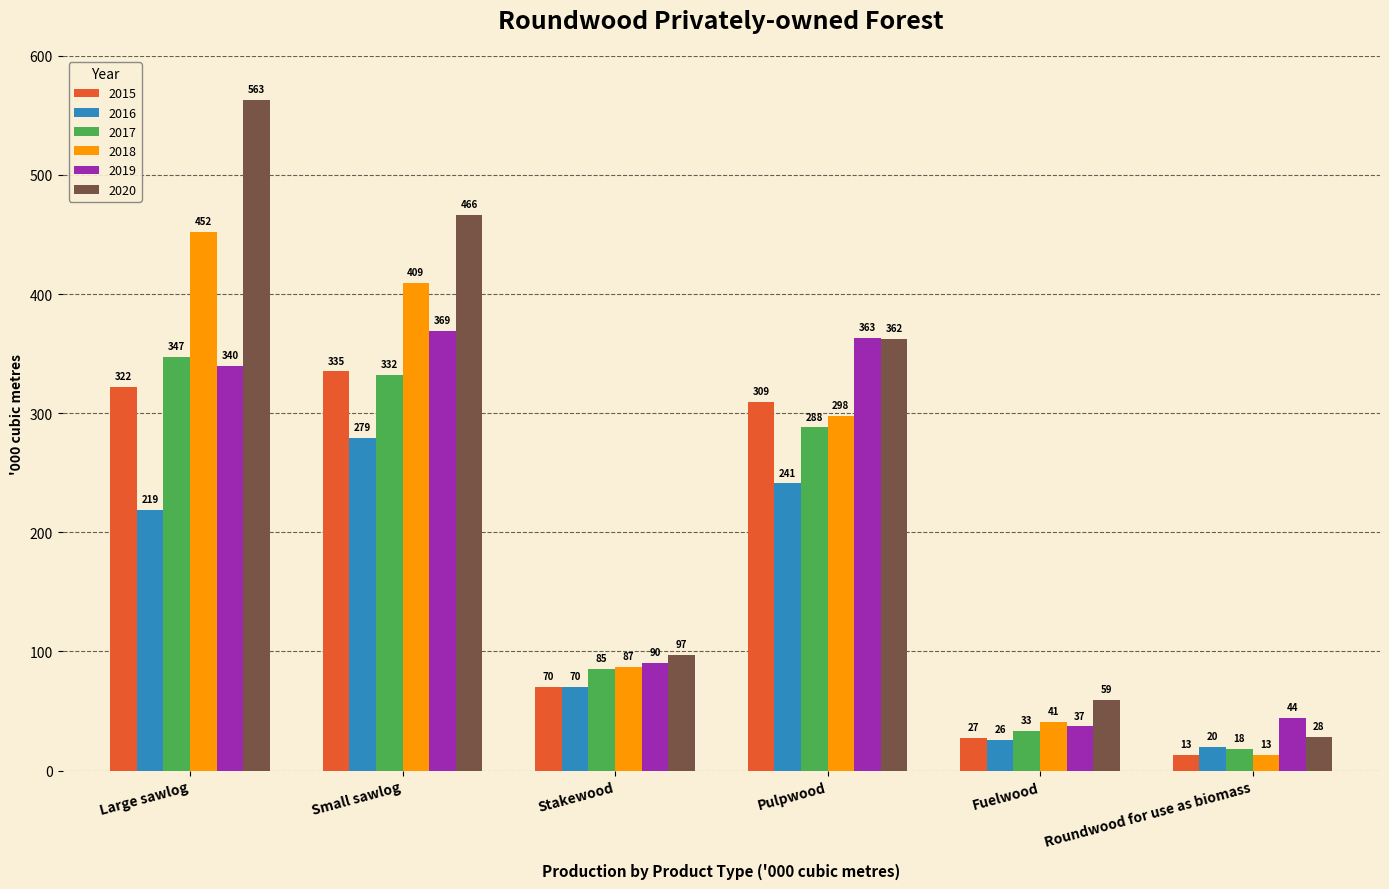

At which category is the sum across all series the highest?

Large sawlog